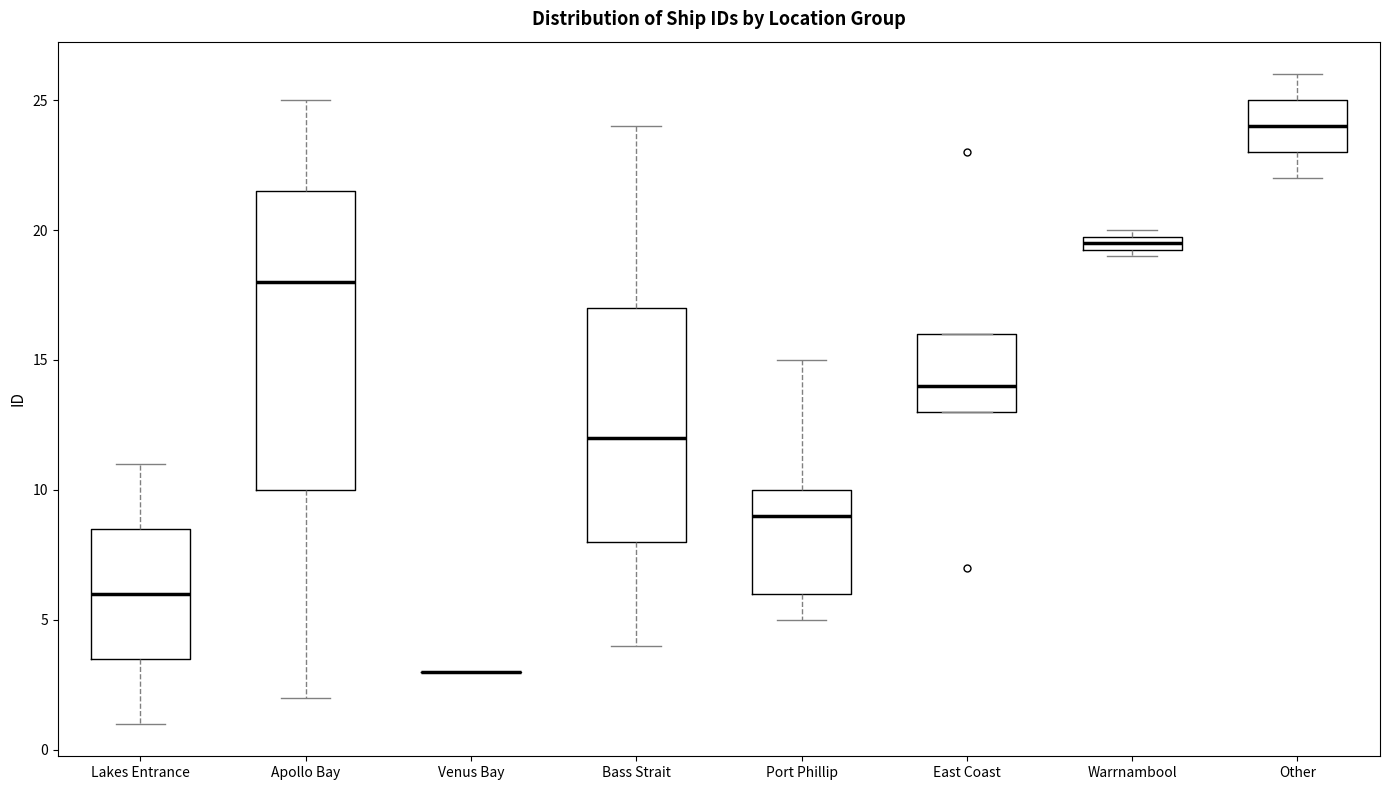

Comparing the boxes themselves (not the whiskers), which one is the tallest?

Apollo Bay